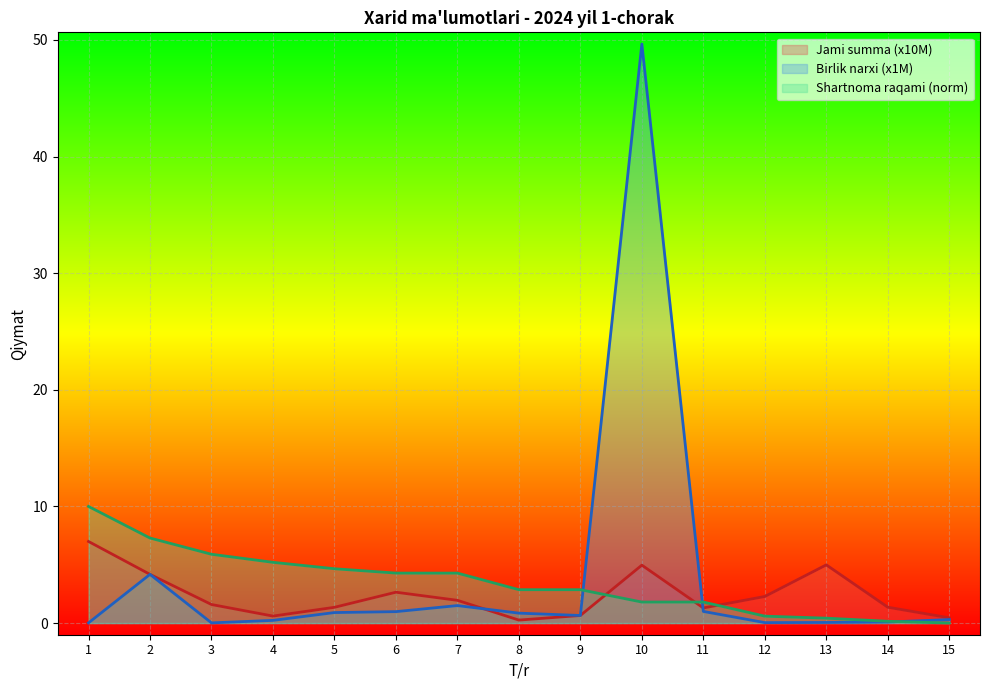

What is the difference between the highest and lowest values at 11?

0.8